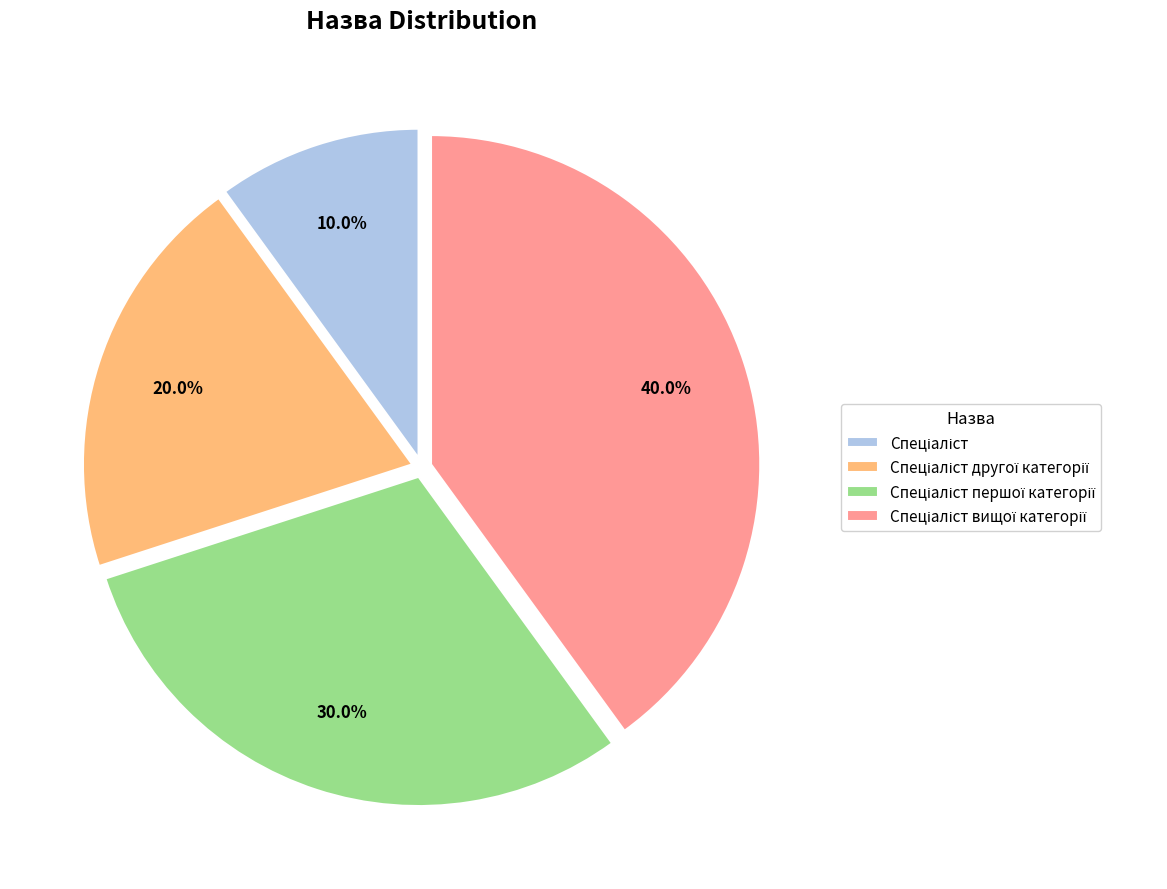

Is there any slice that represents more than half of the pie?

No